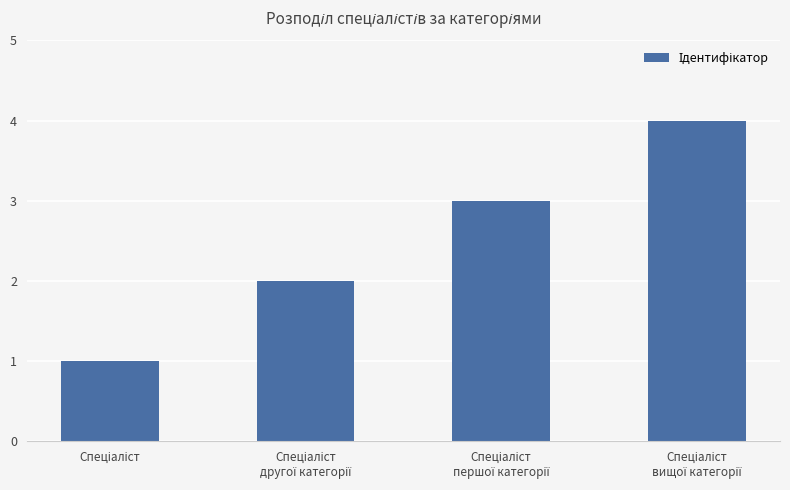

What is the value of the 3rd bar from the left?

3